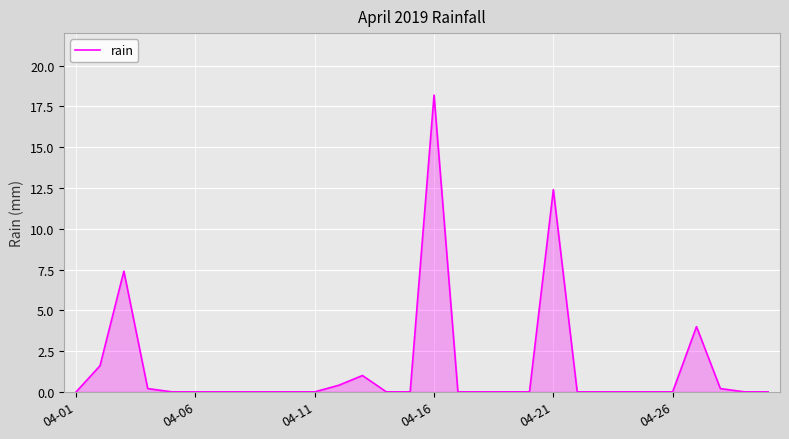

Reading left to right, list all the values displayed in this chart.

0.0	1.6	7.4	0.2	0.0	0.0	0.0	0.0	0.0	0.0	0.0	0.4	1.0	0.0	0.0	18.2	0.0	0.0	0.0	0.0	12.4	0.0	0.0	0.0	0.0	0.0	4.0	0.2	0.0	0.0